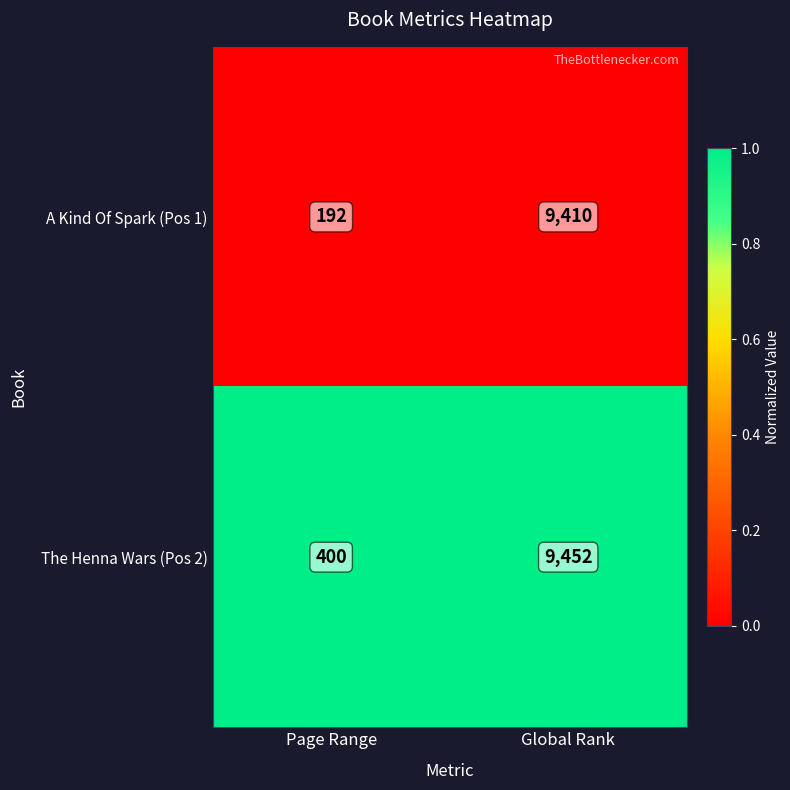

Which category has the lowest value across all series?

Page Range